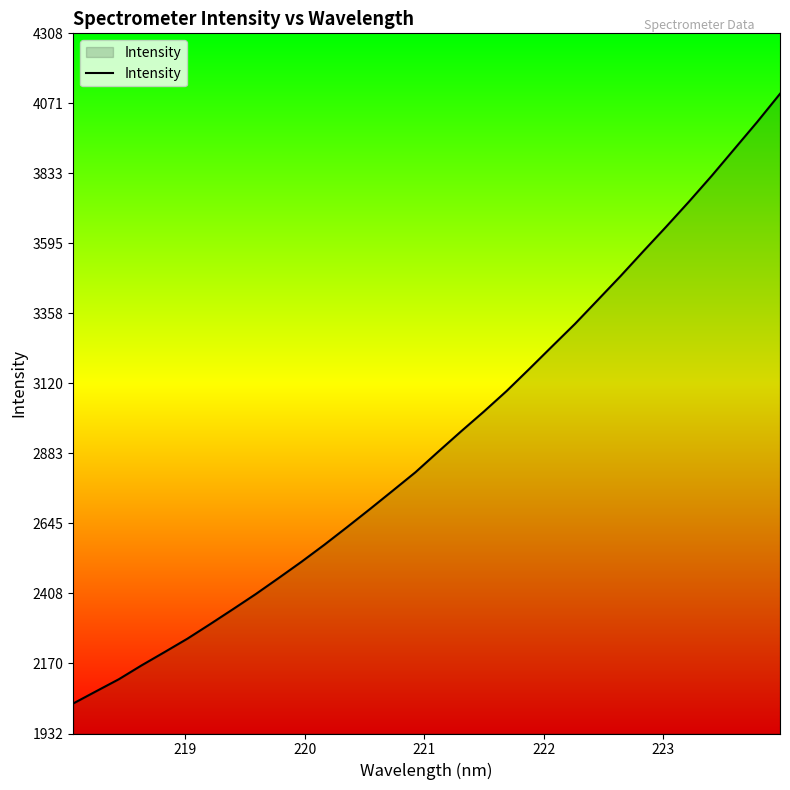

How many series are shown in this chart?

1